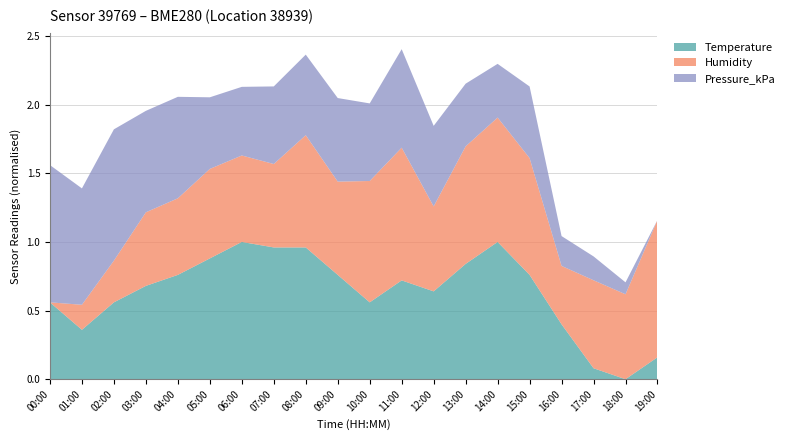

What is the total value across all series at 10:00?

2.0